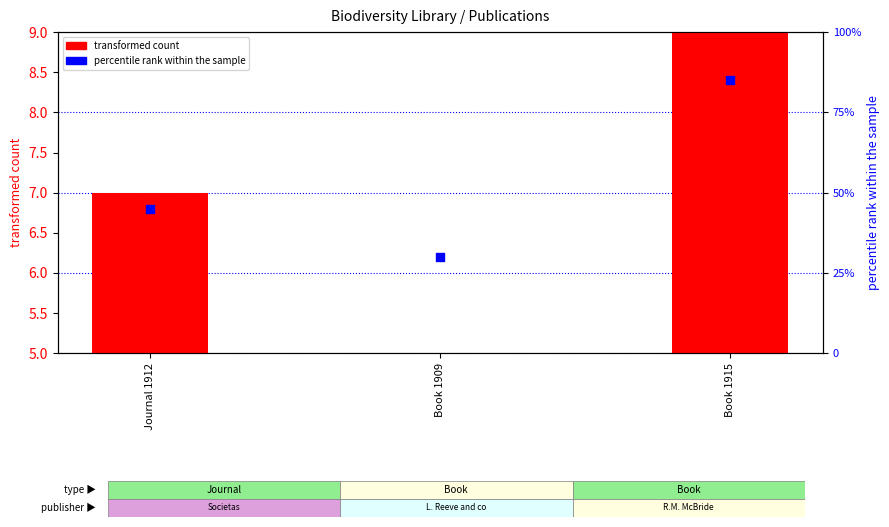

Which series has the largest Y range (max minus min)?

percentile rank within the sample